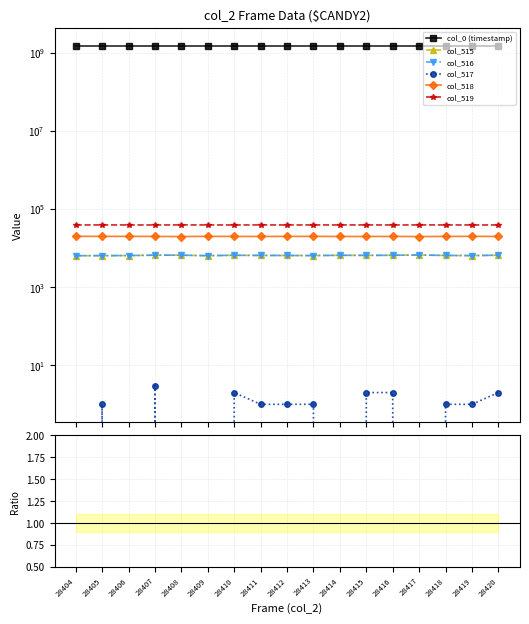

Does the chart display data point markers on the line(s)?

Yes